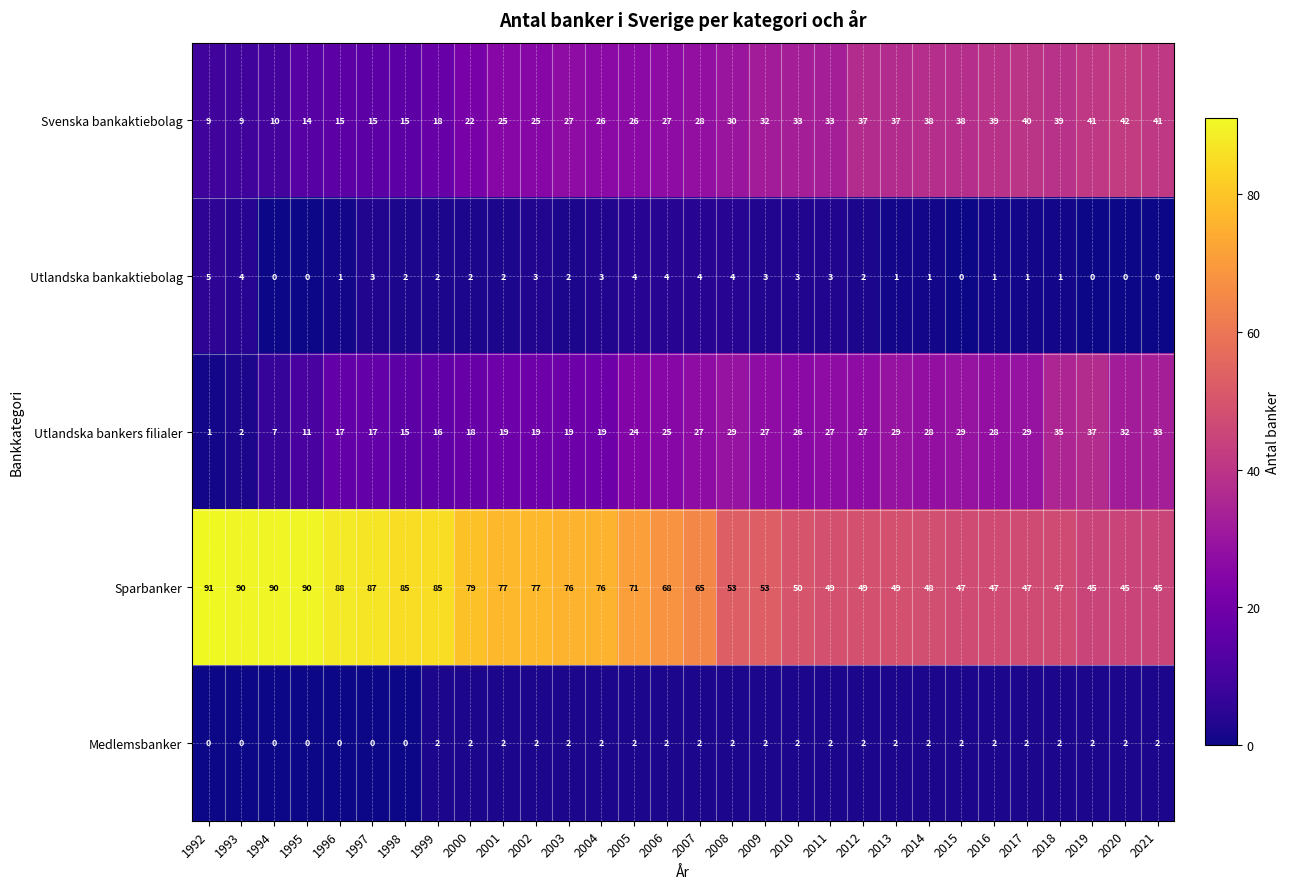

What is the difference between the maximum and minimum values in the Utlandska bankaktiebolag series?

5